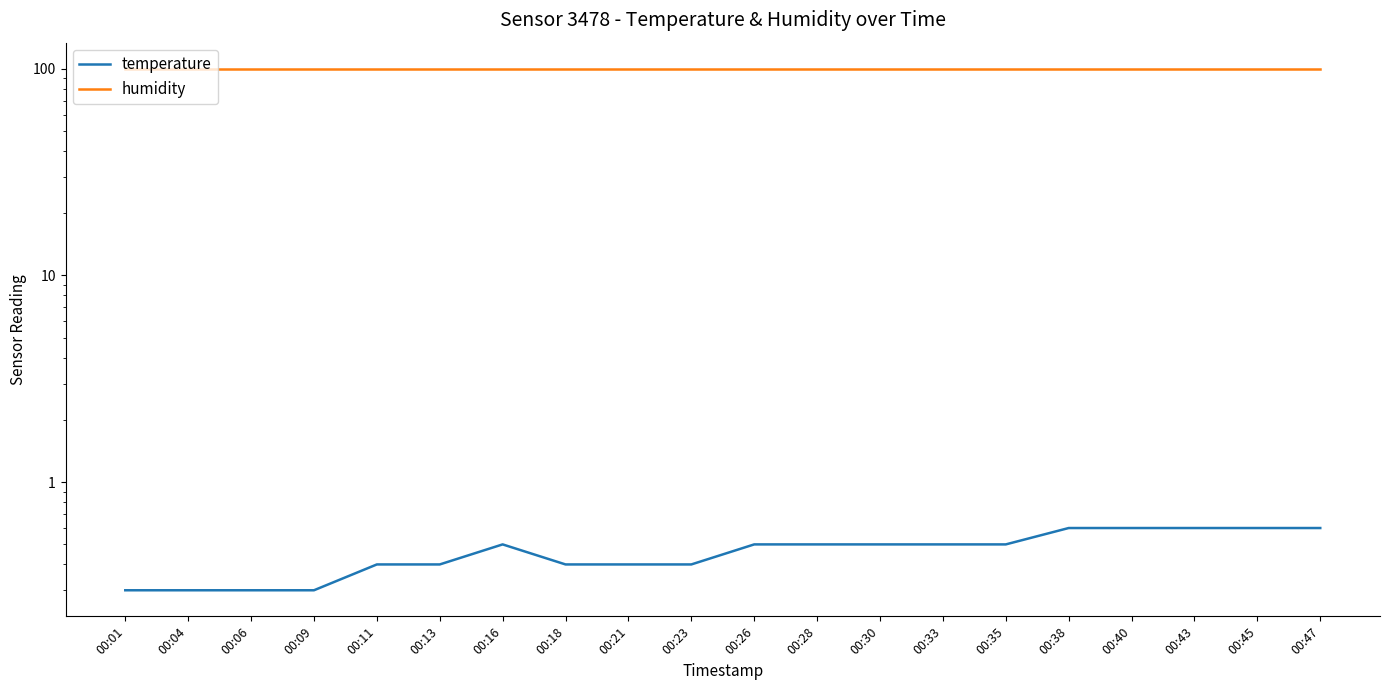

Is this an area chart (filled region under the line)?

No